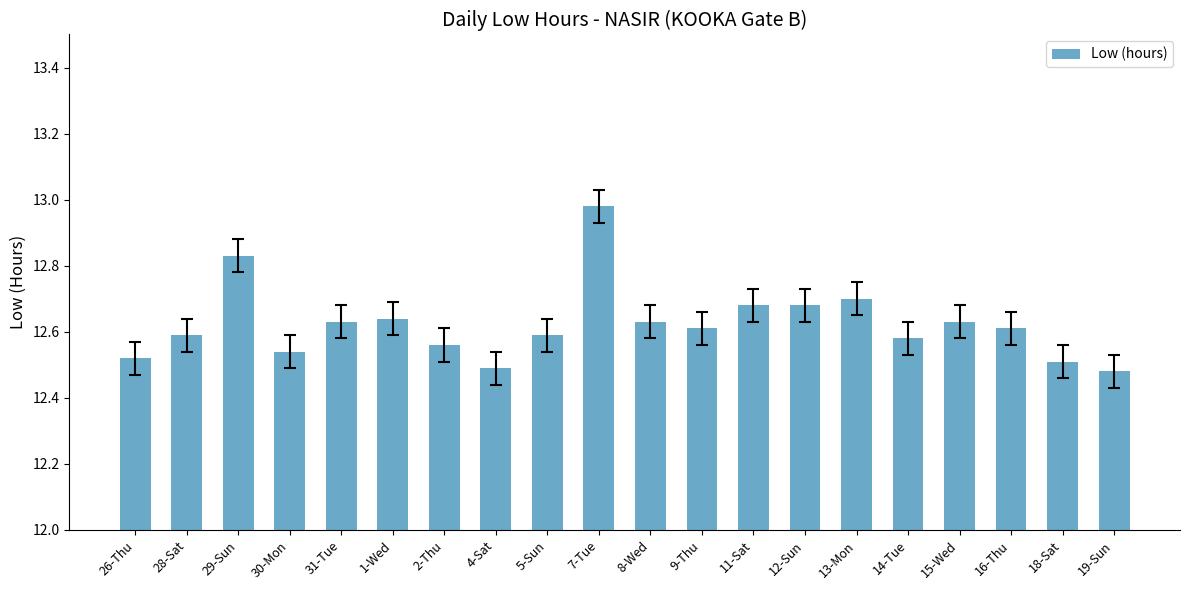

What is the difference between the maximum and minimum values?

0.5